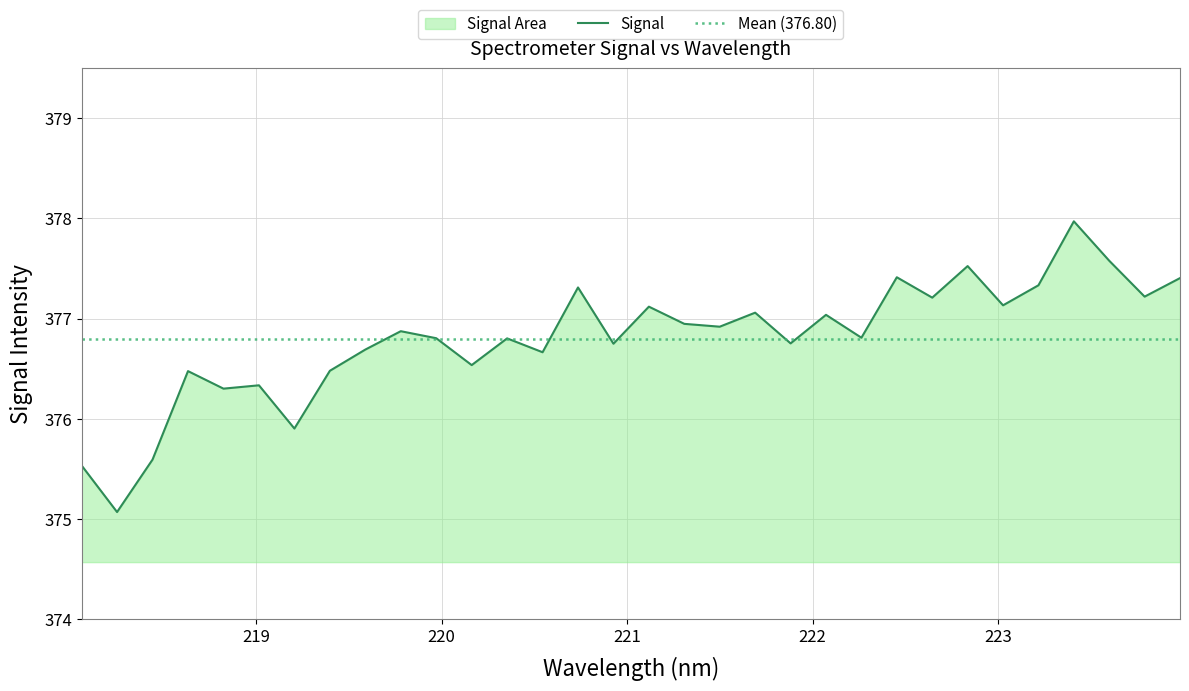

How many series are shown in this chart?

1